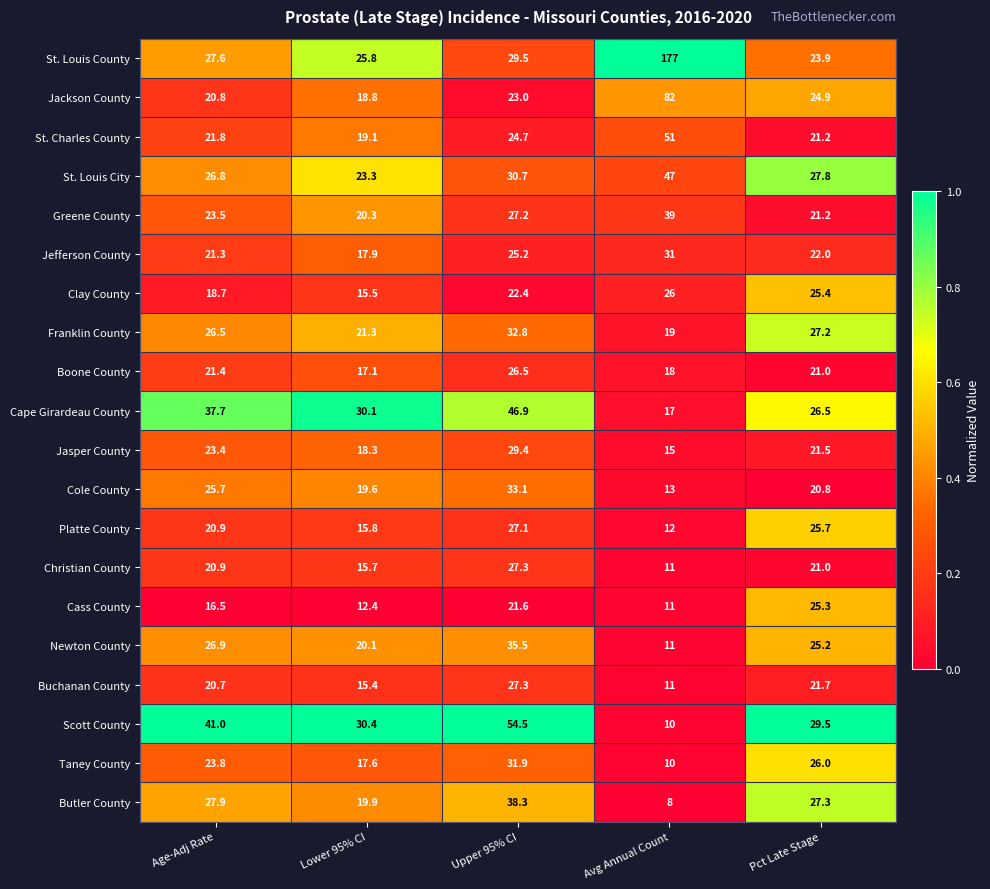

What is the difference between the maximum and minimum values in the St. Charles County series?

31.9